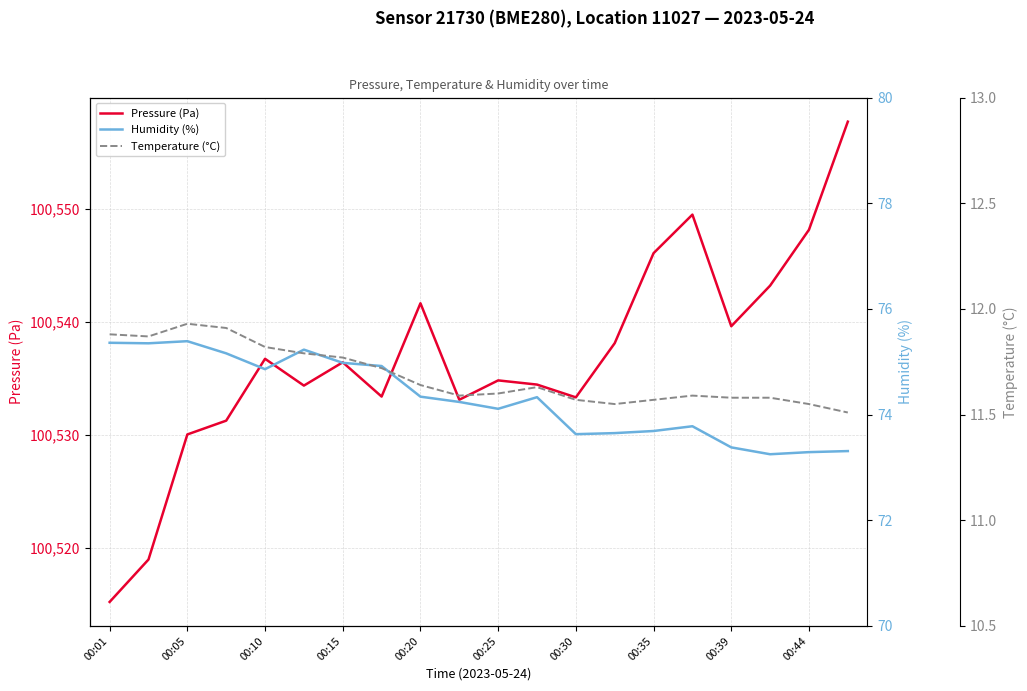

True or false: Pressure (Pa) has a value of 100536.4 at 00:15.

True